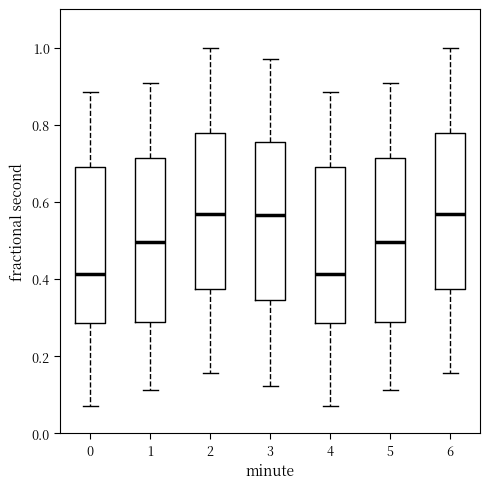

Reading left to right, read every box against the y-axis: the position of its median line, the range the box covers, and the ends of its whiskers. The values are not printed on the chart, so give them approximately, as read against the axis.

0: median 0.42, box 0.28 to 0.68, whiskers 0.08 to 0.88
1: median 0.50, box 0.28 to 0.72, whiskers 0.12 to 0.90
2: median 0.56, box 0.38 to 0.78, whiskers 0.16 to 1.00
3: median 0.56, box 0.34 to 0.76, whiskers 0.12 to 0.96
4: median 0.42, box 0.28 to 0.68, whiskers 0.08 to 0.88
5: median 0.50, box 0.28 to 0.72, whiskers 0.12 to 0.90
6: median 0.56, box 0.38 to 0.78, whiskers 0.16 to 1.00